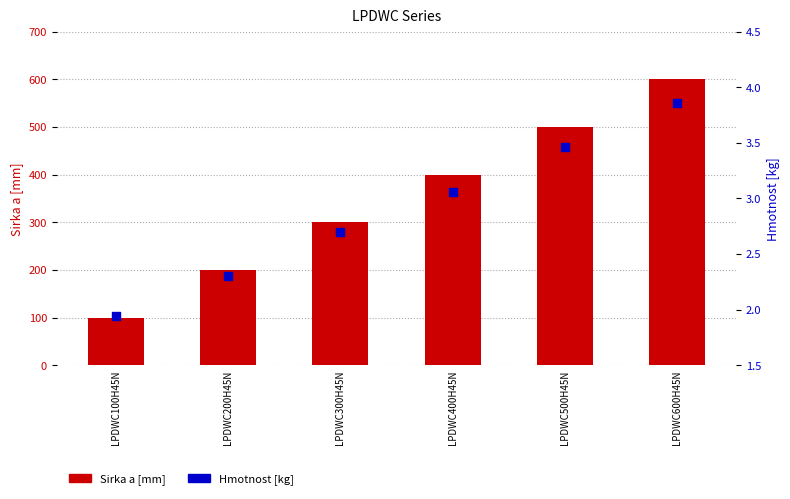

What is the total value across all series at LPDWC500H45N?

503.5